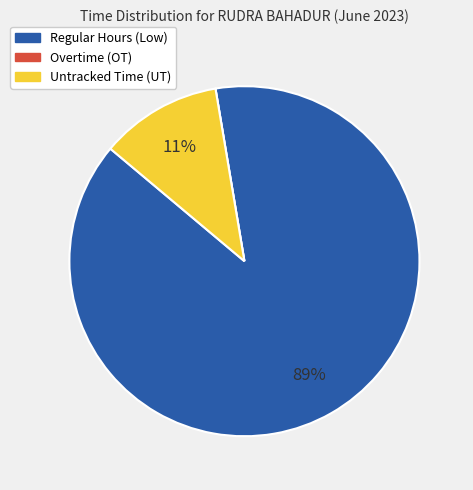

Which category has the biggest portion of the pie?

Regular Hours (Low)